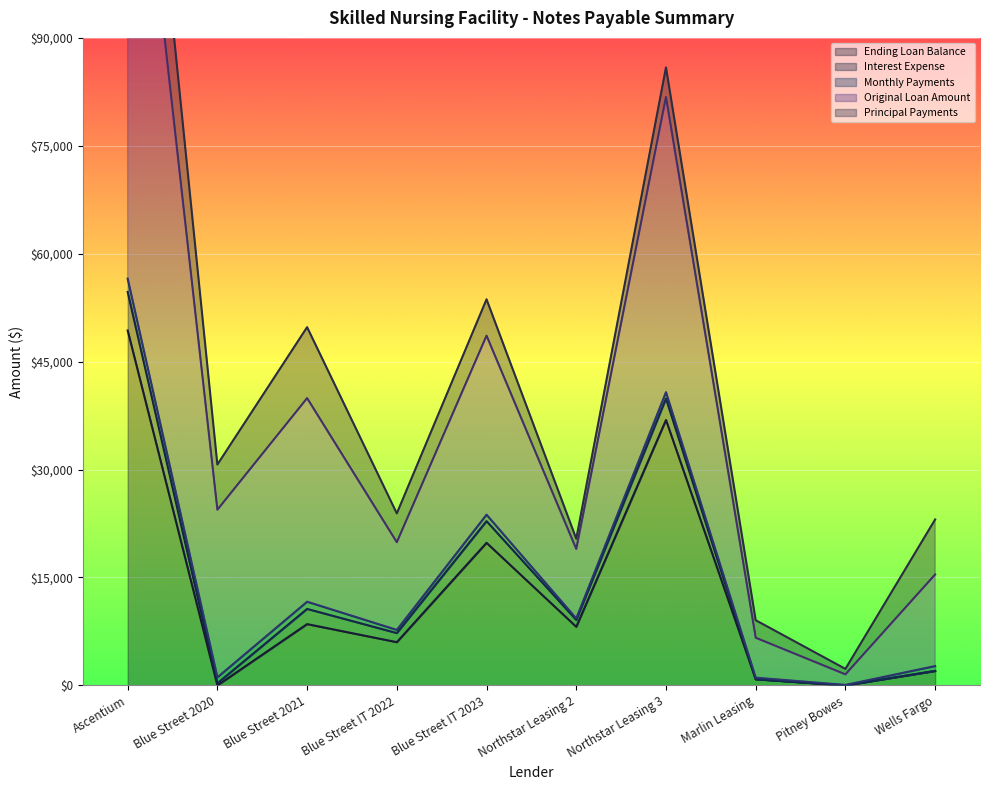

What is the difference between the maximum and minimum values in the Interest Expense series?

5353